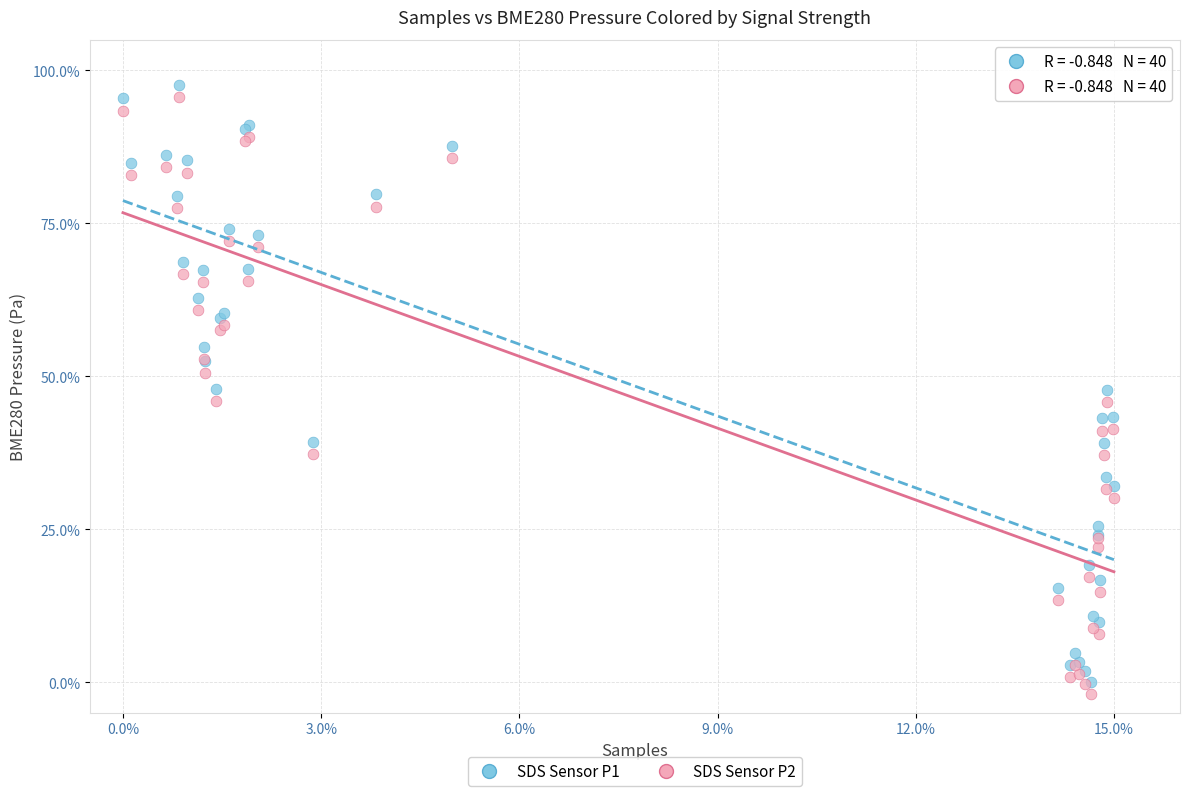

What are all the series names shown in the legend?

SDS Sensor P1, SDS Sensor P2